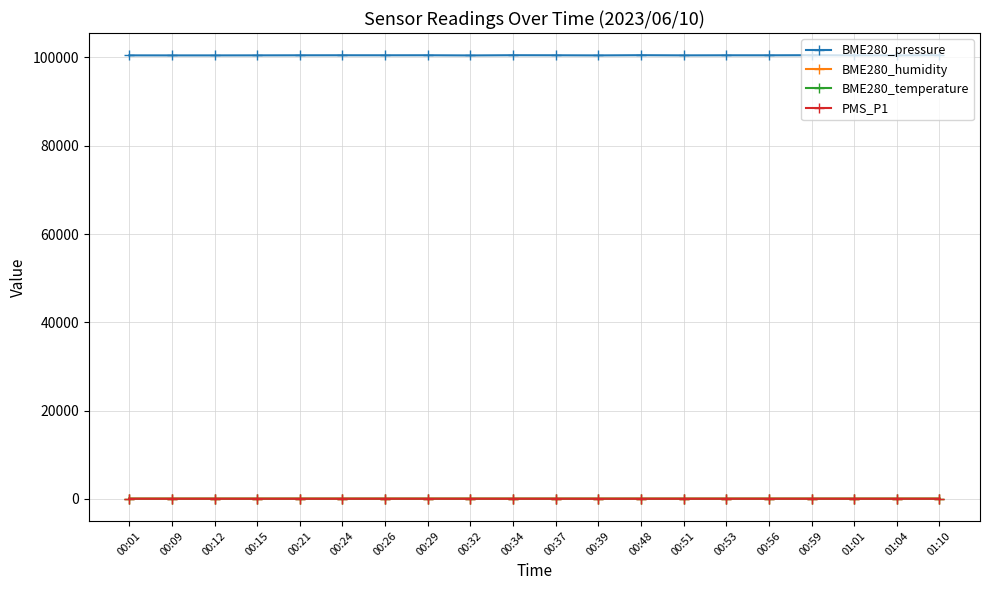

Is it true that PMS_P1 equals 12.0 at 00:32?

True